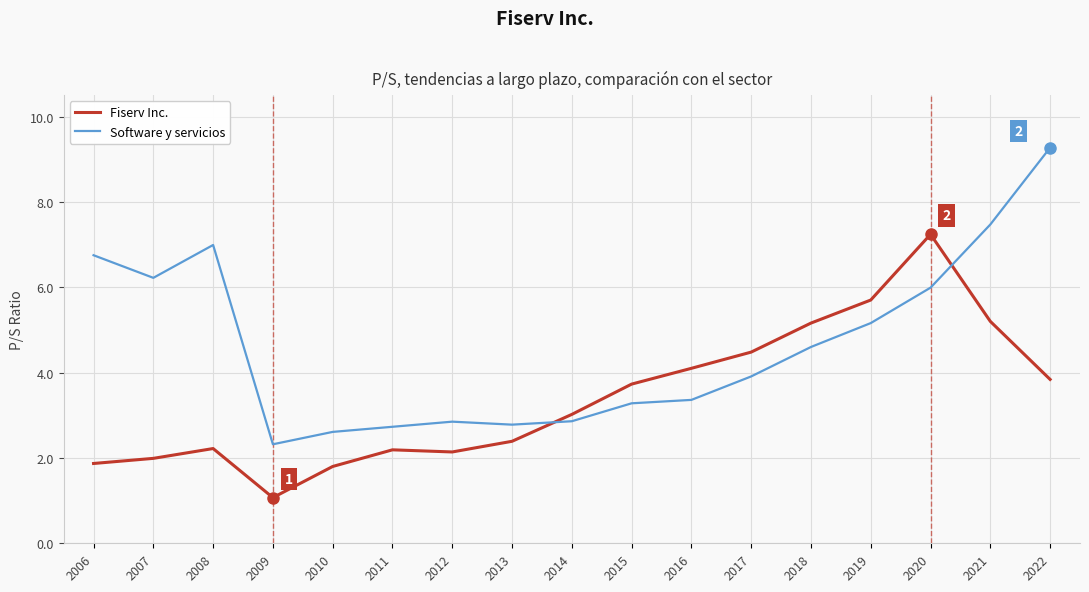

Is it true that Software y servicios equals 1.4 at 2014?

False